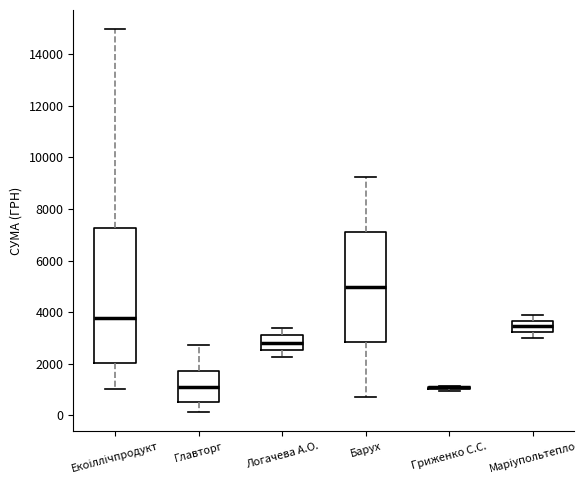

Reading left to right, read every box against the y-axis: the position of its median line, the range the box covers, and the ends of its whiskers. The values are not printed on the chart, so give them approximately, as read against the axis.

Екоіллічпродукт: median 3800, box 2000 to 7200, whiskers 1000 to 15000
Главторг: median 1200, box 600 to 1800, whiskers 200 to 2800
Логачева А.О.: median 2800, box 2600 to 3000, whiskers 2200 to 3400
Барух: median 5000, box 2800 to 7200, whiskers 800 to 9200
Гриженко С.С.: box collapsed to a line at 1000, whiskers 1000 to 1200
Марiупольтепло: median 3400, box 3200 to 3600, whiskers 3000 to 3800